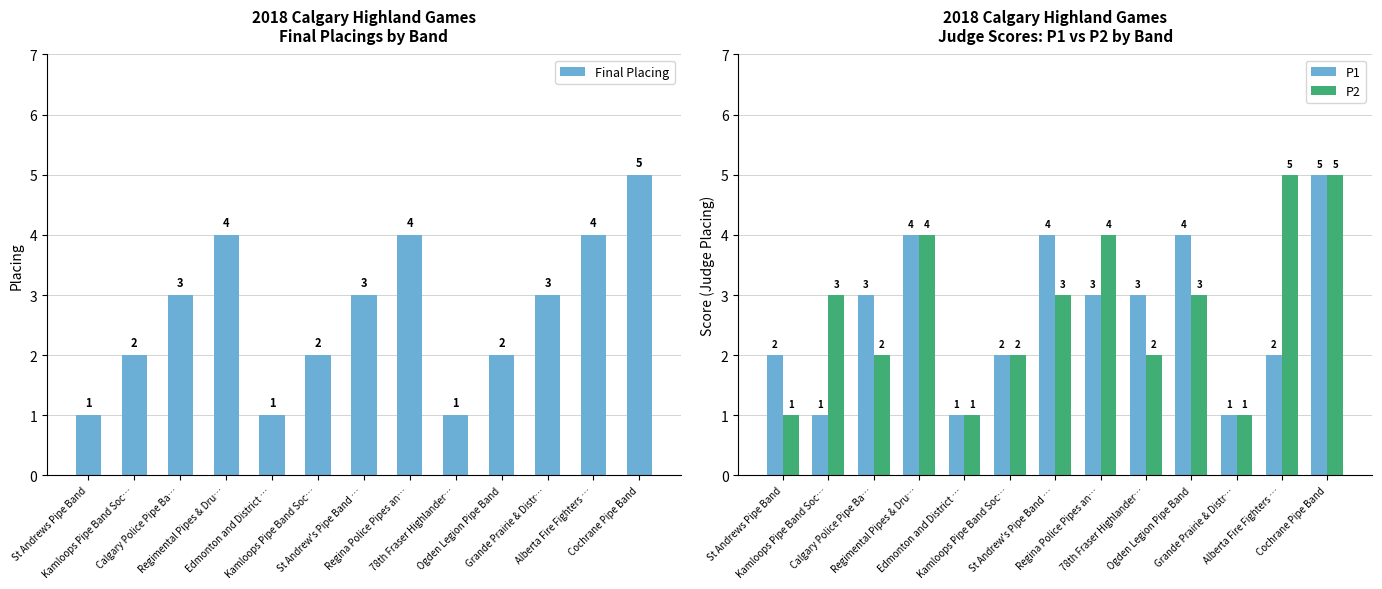

What are all the series names shown in the legend?

Final Placing, P1, P2